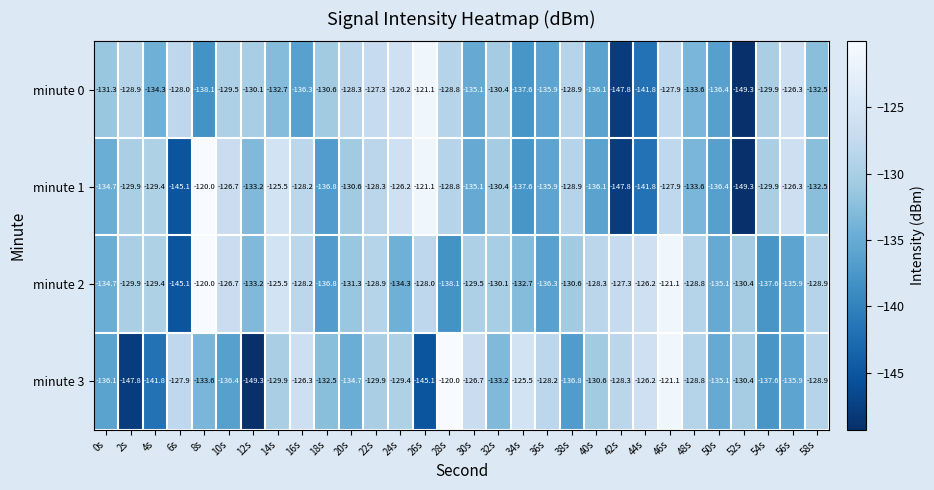

What is the sum of the minute 2 values at 12s and 48s?

-262.0